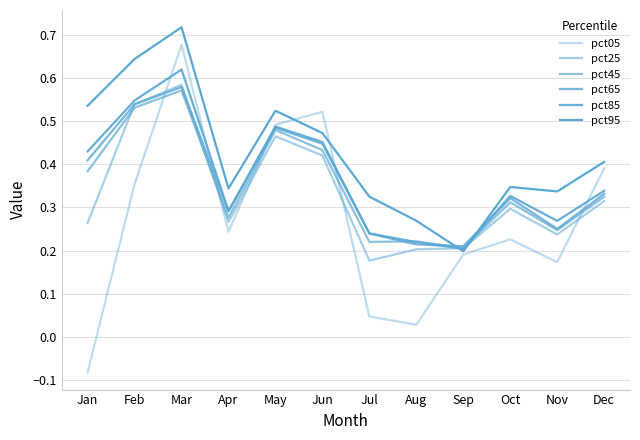

Read the pct45 value at Mar.

0.6